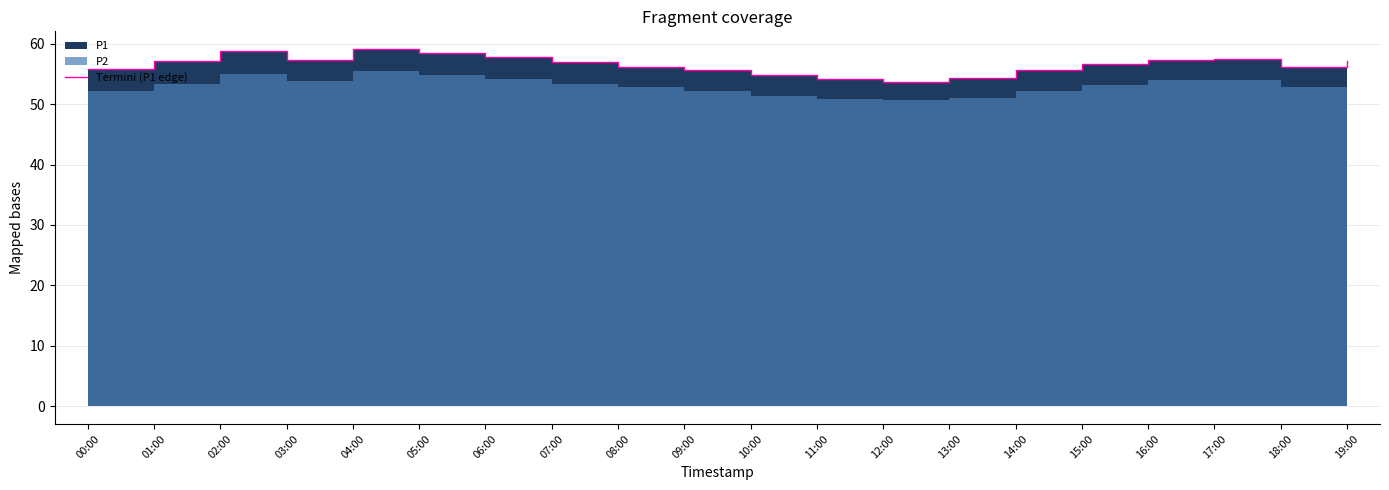

What is the label of the 7th point from the right?

13:00